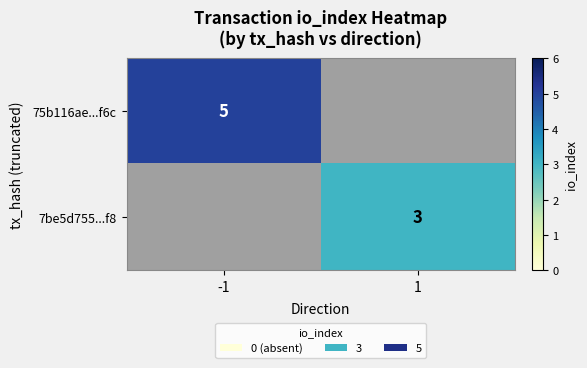

True or false: 75b116ae...f6c has a value of 5 at -1.

True